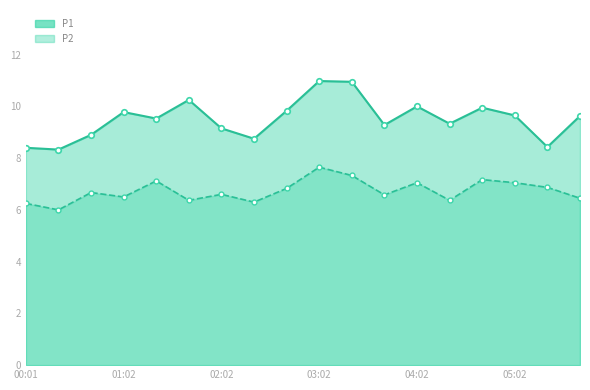

Which series changed the most between 02:02 and 02:22?

P1